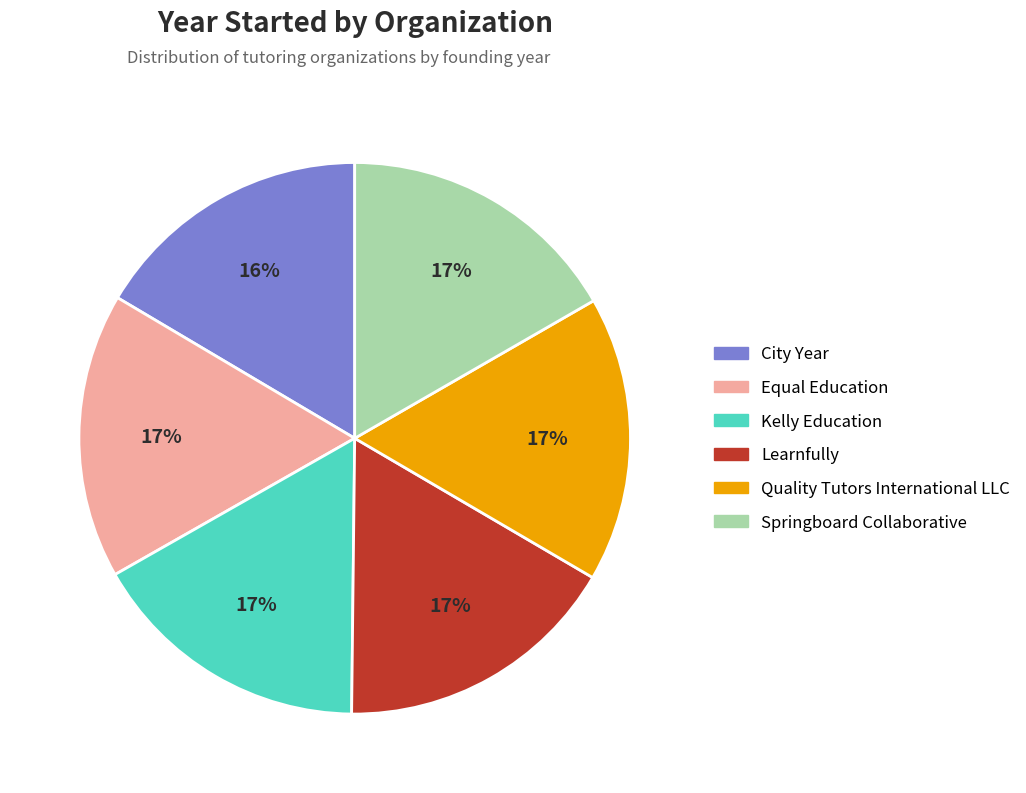

Is there any slice that represents more than half of the pie?

No